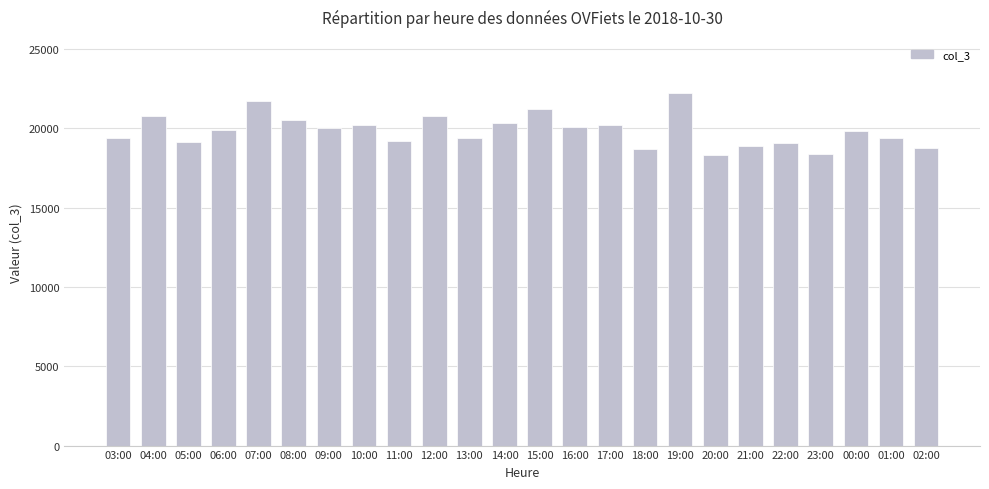

What is the minimum value shown in the chart?

18331